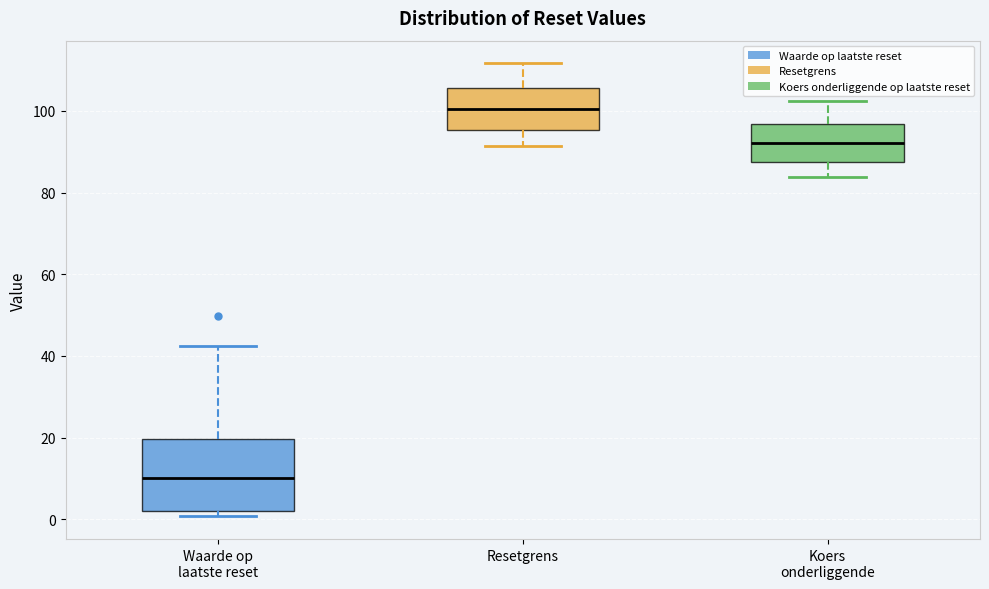

Reading left to right, transcribe this box plot: for each box, give where its median line is, the range the box spans, and where its two whiskers end, as read against the y-axis. The values are not printed on the chart, so give them approximately, as read against the axis.

Waarde op laatste reset: median 10, box 2 to 20, whiskers 0 to 42
Resetgrens: median 100, box 96 to 106, whiskers 92 to 112
Koers onderliggende: median 92, box 88 to 96, whiskers 84 to 102